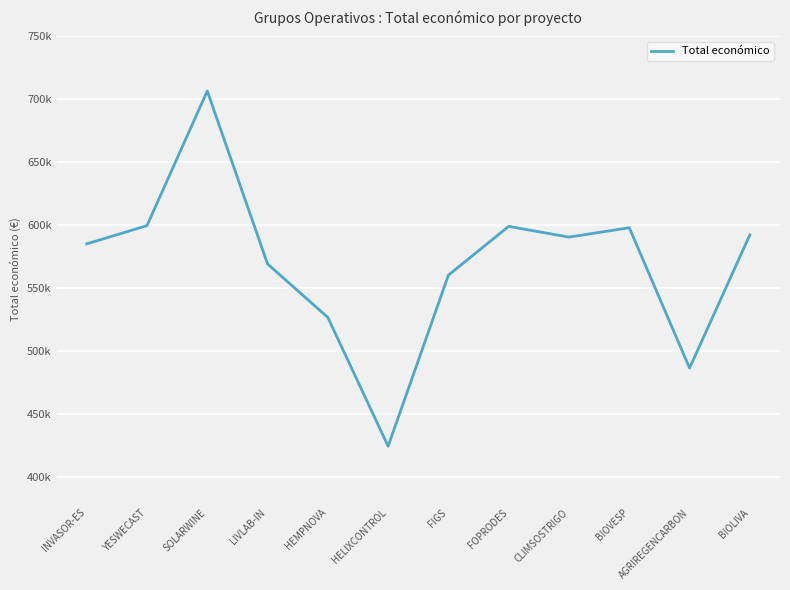

Reading right to left, extract all data points from this chart.

592475	486756	598139	590712	599211	560529	424720	526962	569416	706697	599792	585346